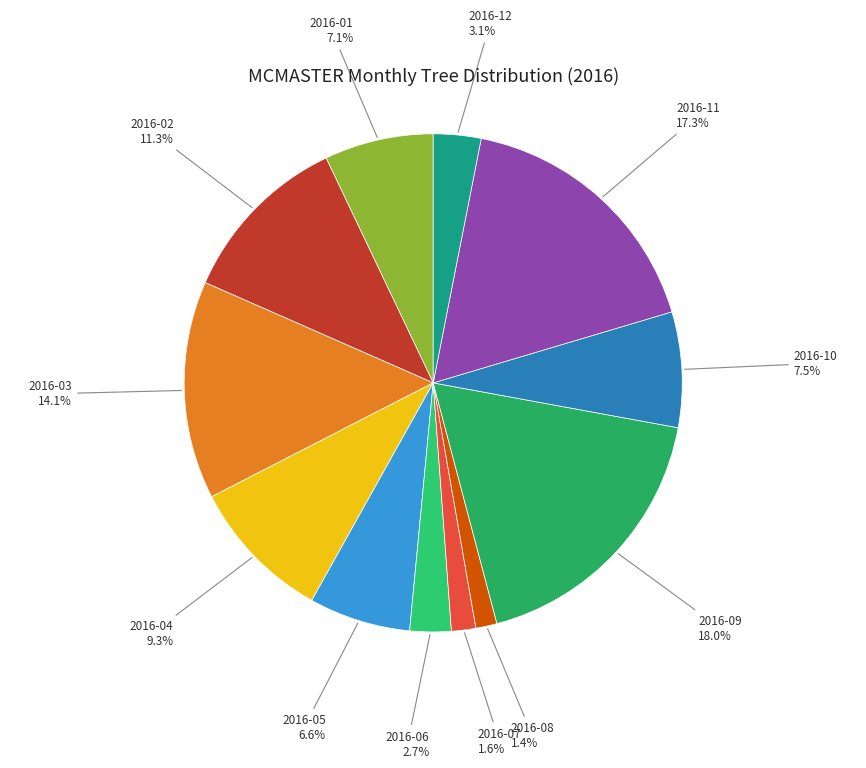

Is there a majority slice in this chart?

No